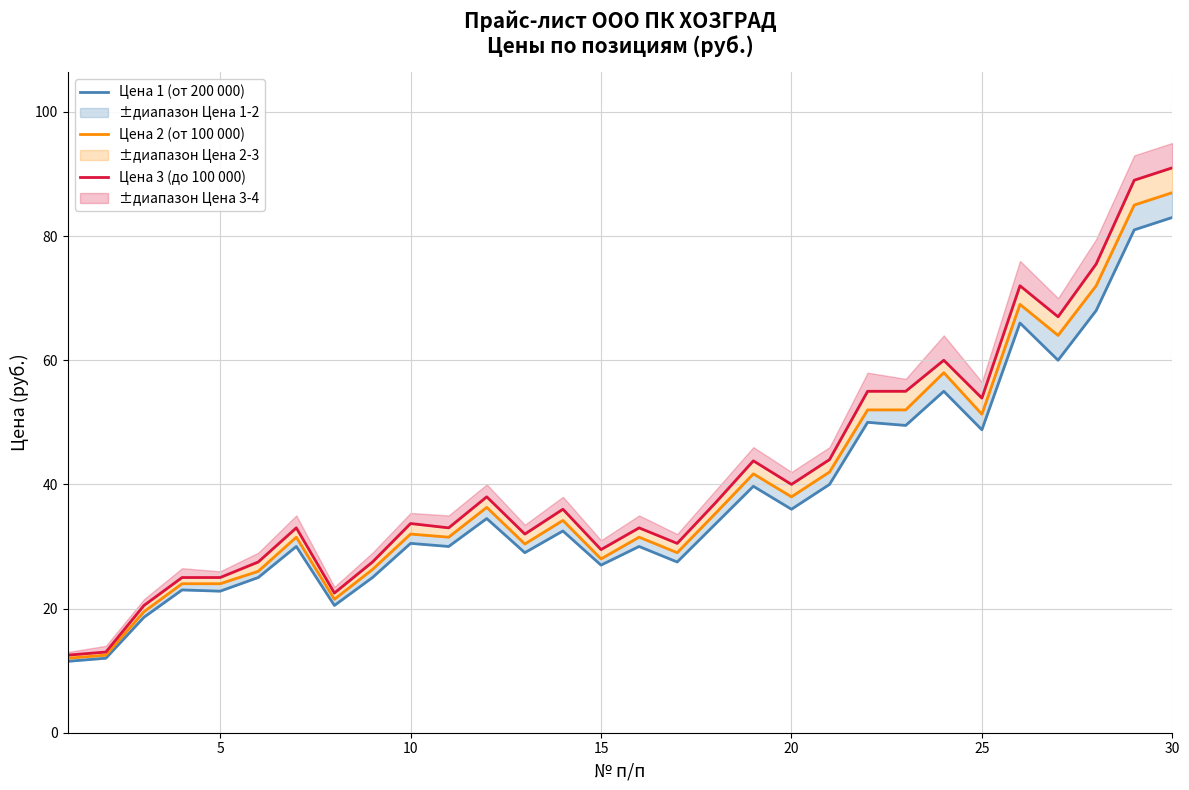

True or false: Цена 2 (от 100 000) and Цена 1 (от 200 000) cross at least once.

False